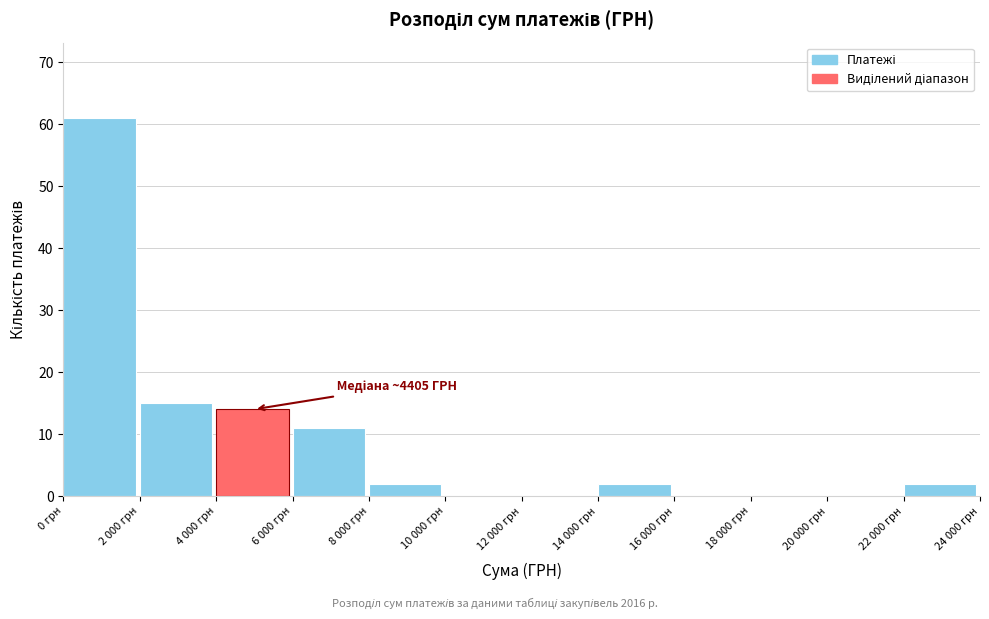

Reading left to right, transcribe all the data shown in this chart.

0 грн=61	2 000 грн=15	4 000 грн=14	6 000 грн=11	8 000 грн=2	10 000 грн=0	12 000 грн=0	14 000 грн=2	16 000 грн=0	18 000 грн=0	20 000 грн=0	22 000 грн=2